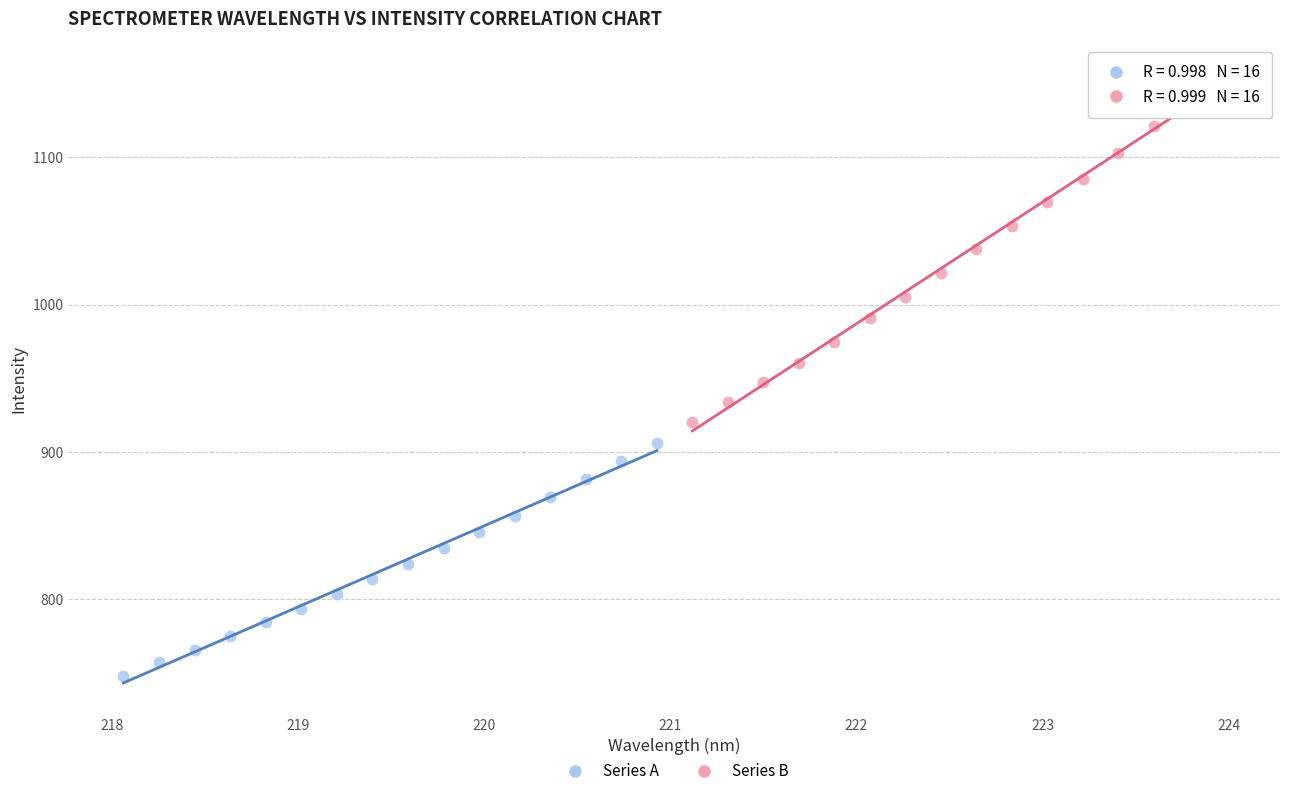

Which series reaches the minimum Y coordinate?

Series A